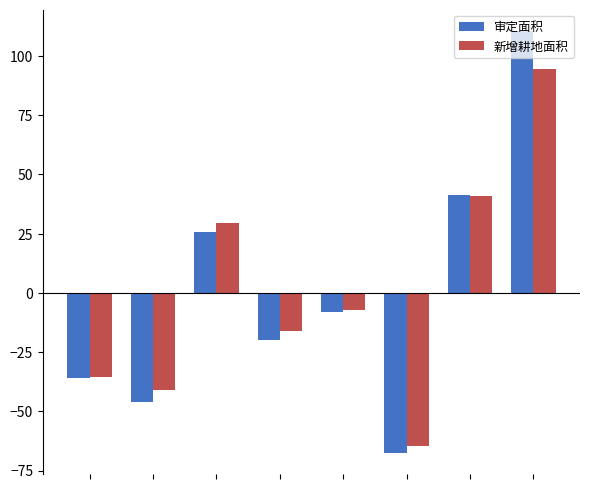

How many groups of bars are there?

8